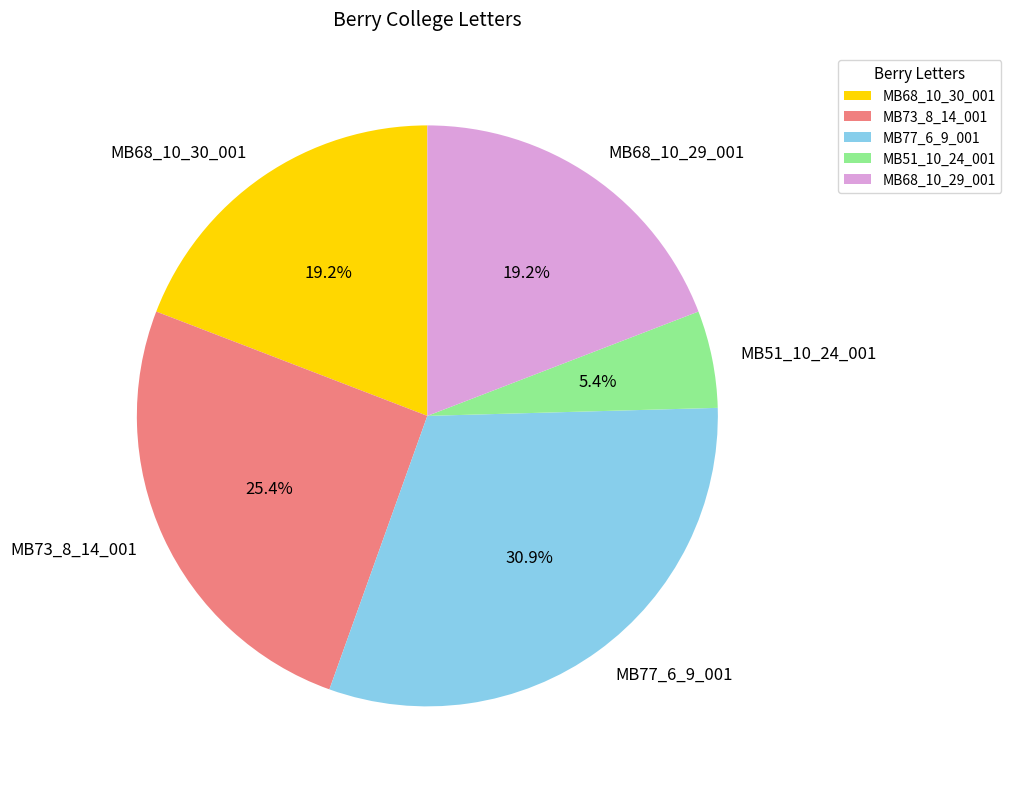

Which category has the smallest portion of the pie?

MB51_10_24_001